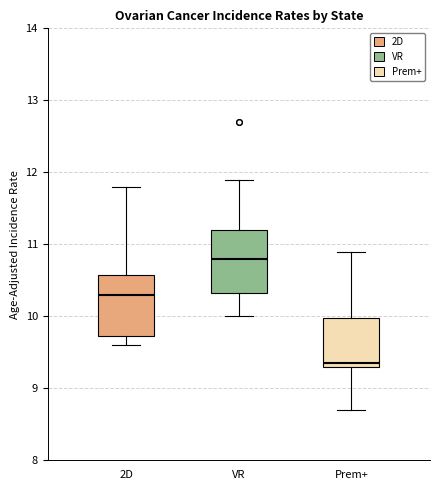

Which box has the lowest median line?

Prem+